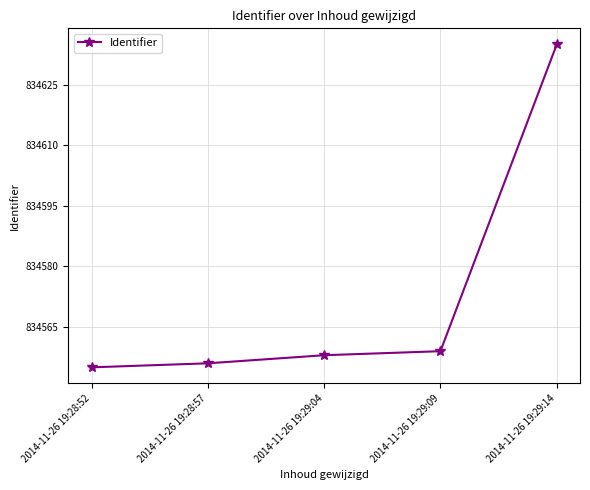

What is the smallest value displayed?

834555